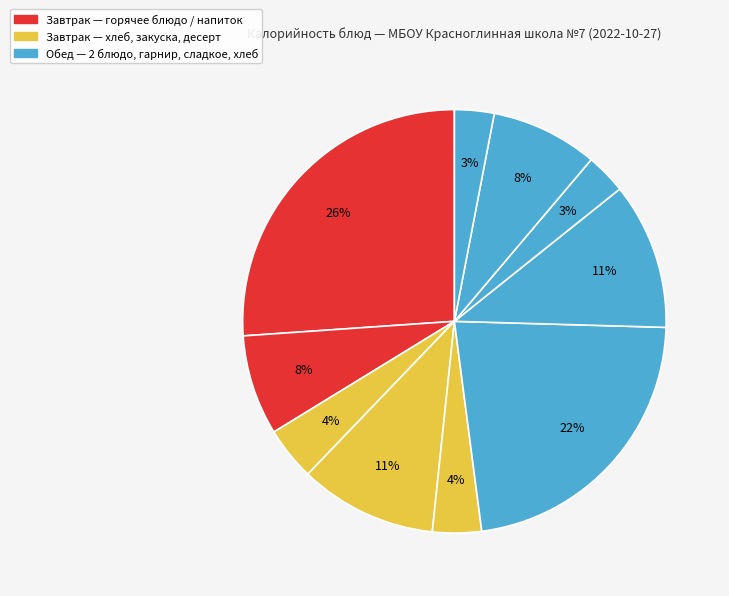

To the nearest percent, what is the average slice percentage?

10%